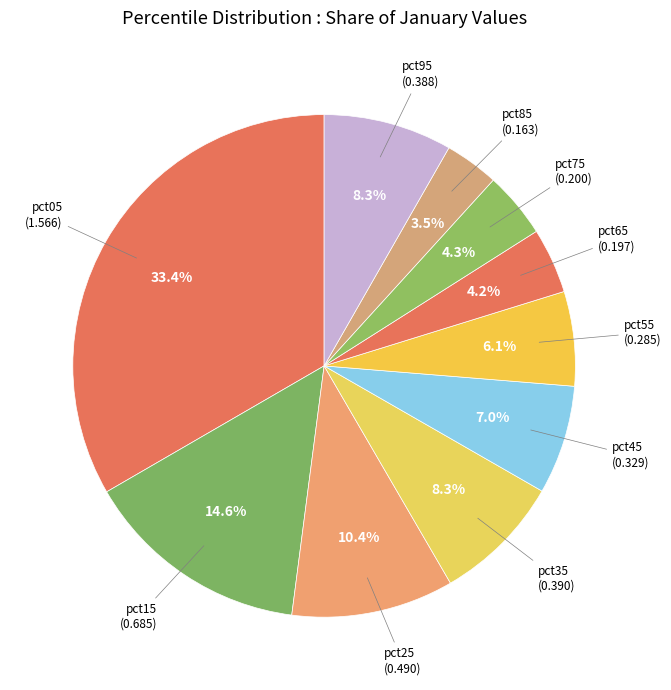

How many segments does this pie chart have?

10